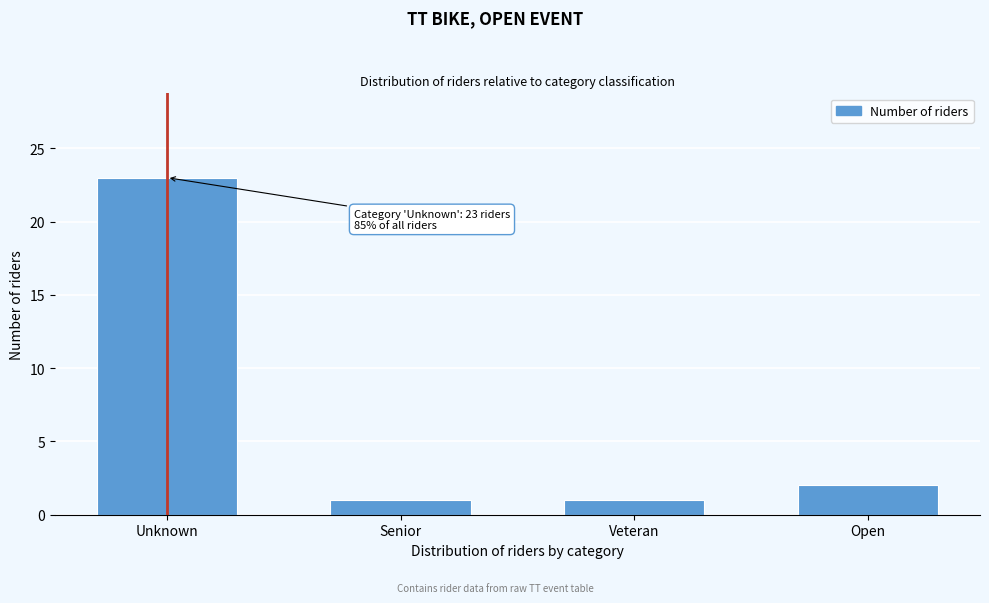

Reading right to left, what are all the values shown in this chart?

Open=2	Veteran=1	Senior=1	Unknown=23